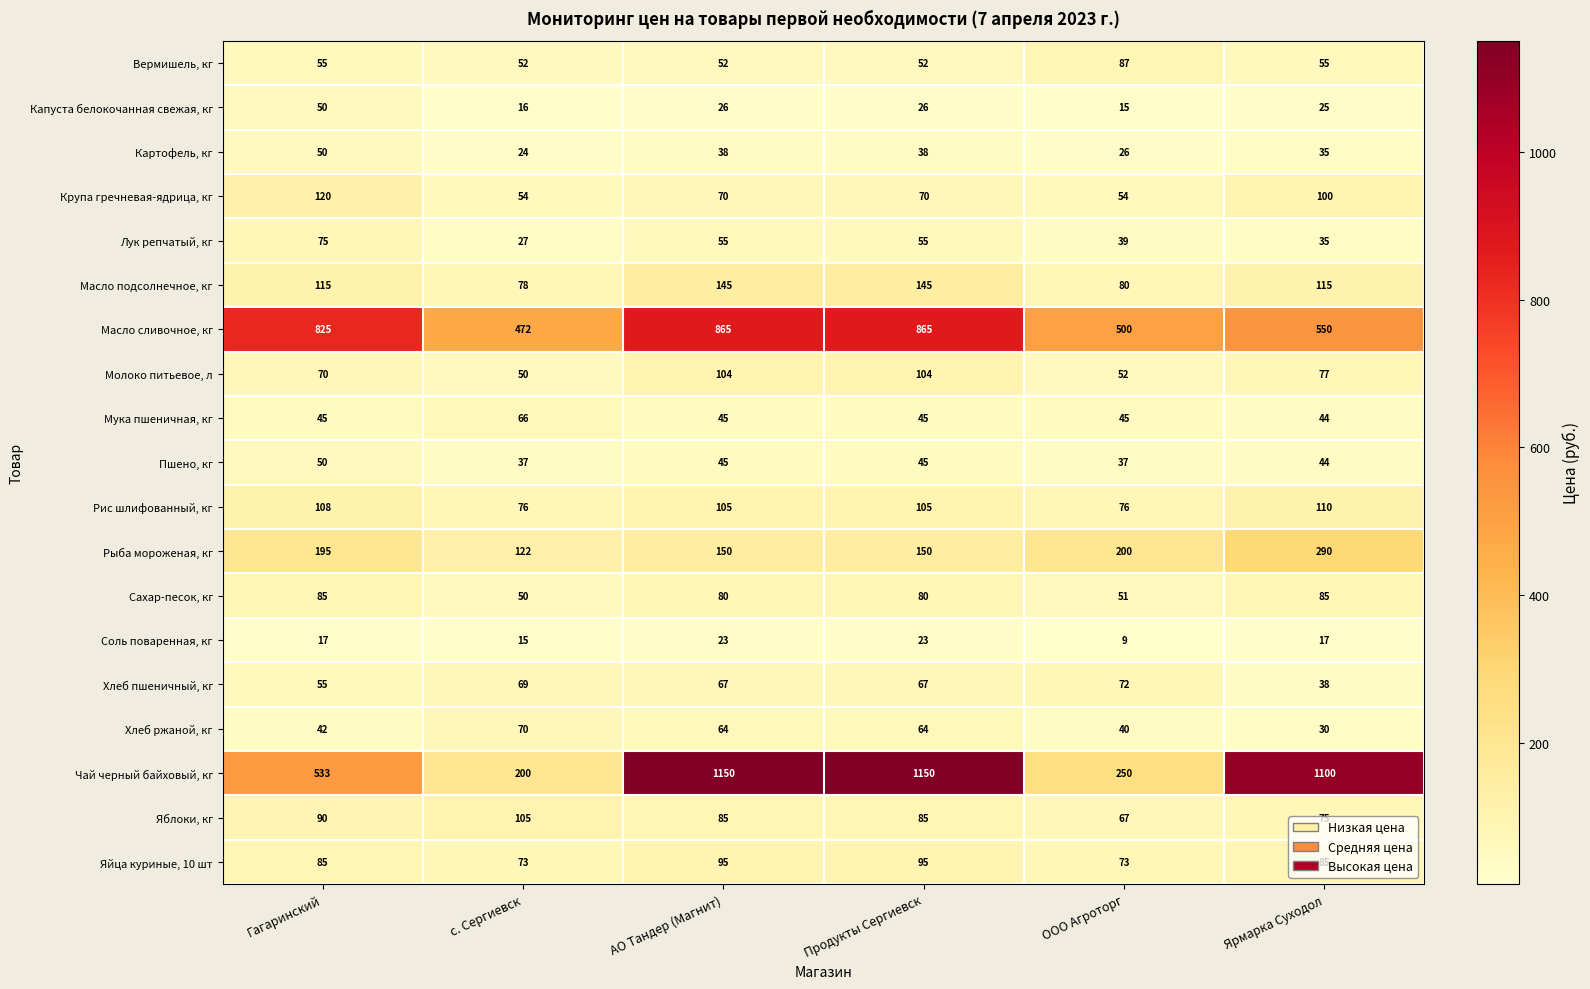

What is the approximate value of Капуста белокочанная свежая, кг at Гагаринский, to the nearest 5?

50